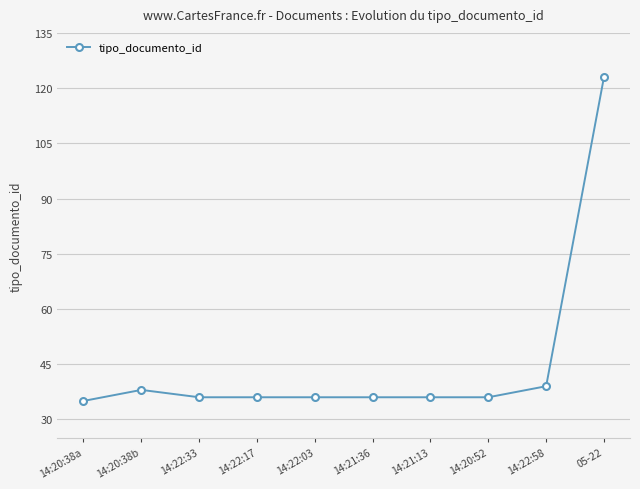

What is the label of the 5th point from the left?

14:22:03